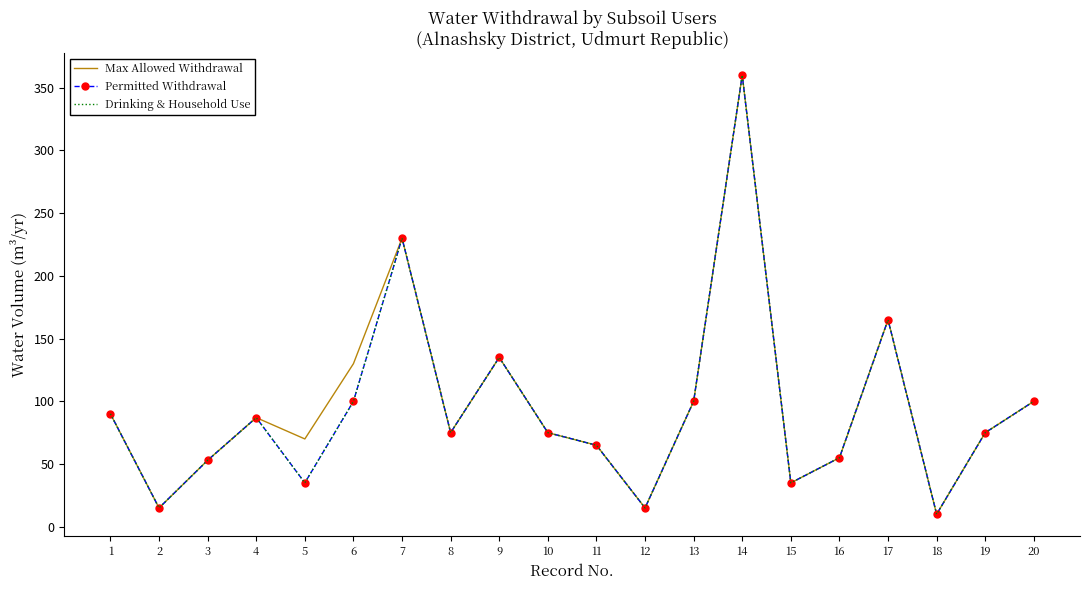

True or false: Drinking & Household Use has a value of 163 at 6.

False